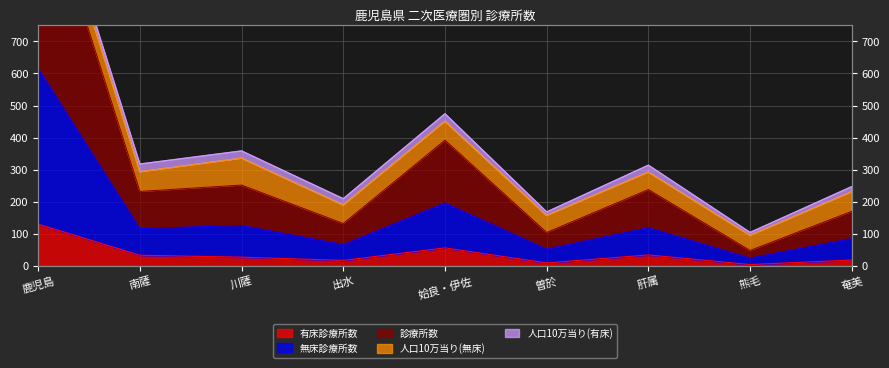

The 診療所数 series shows 238 at 肝属. True or false?

True